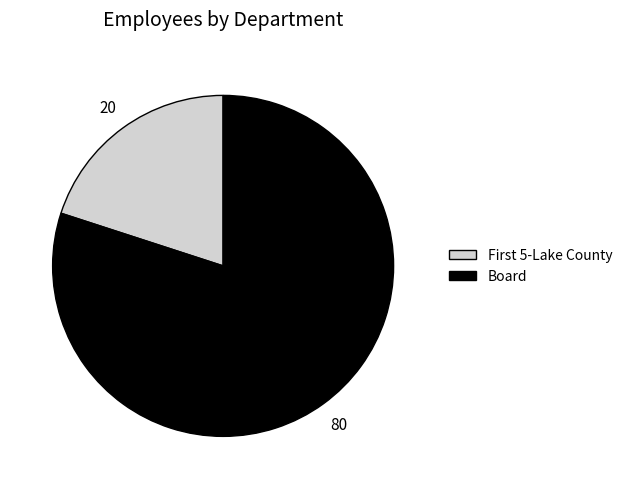

Is it true that Board is 80% of the pie?

True